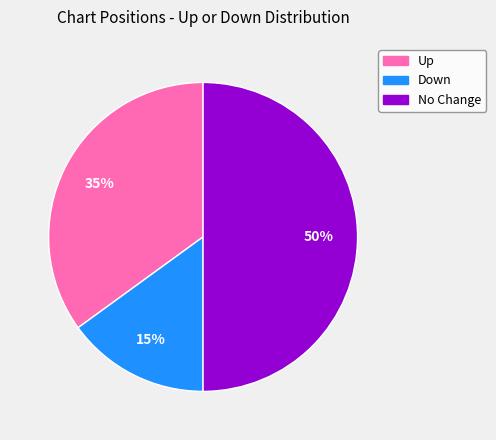

To the nearest percent, what is the average slice percentage?

33%